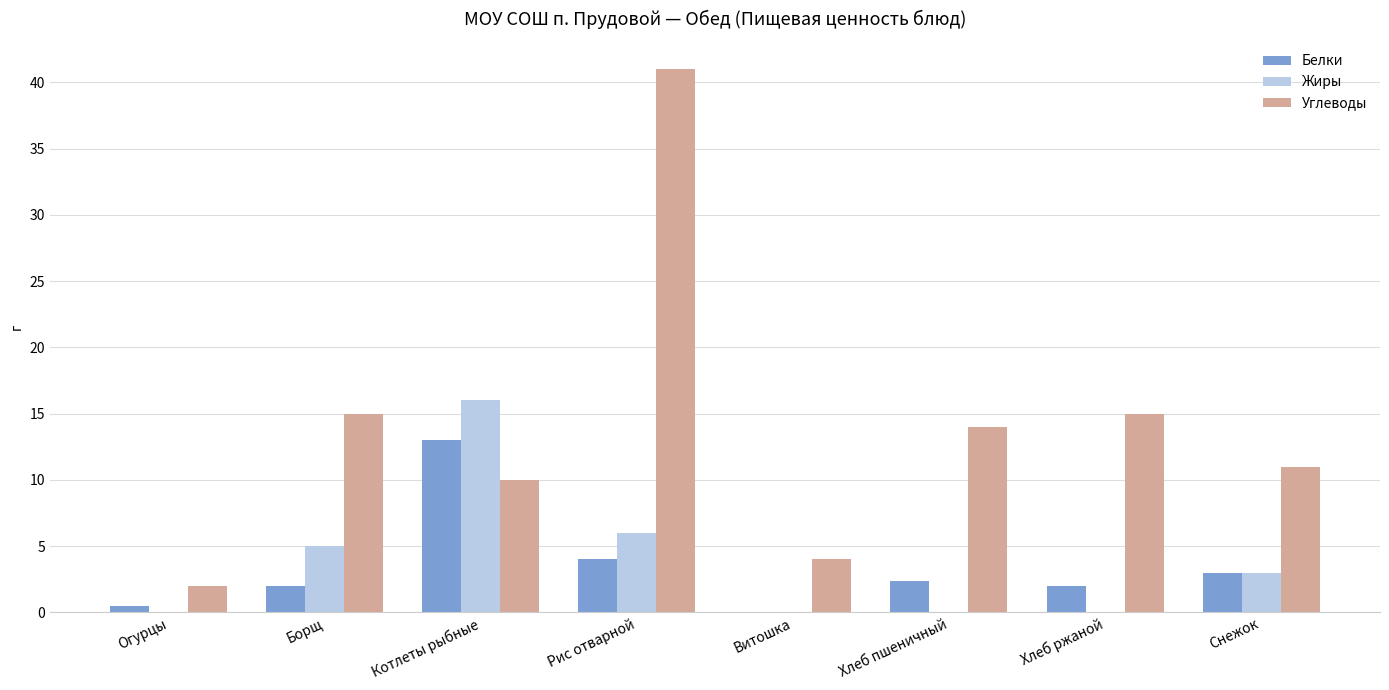

How many positive values does the Белки series have?

7